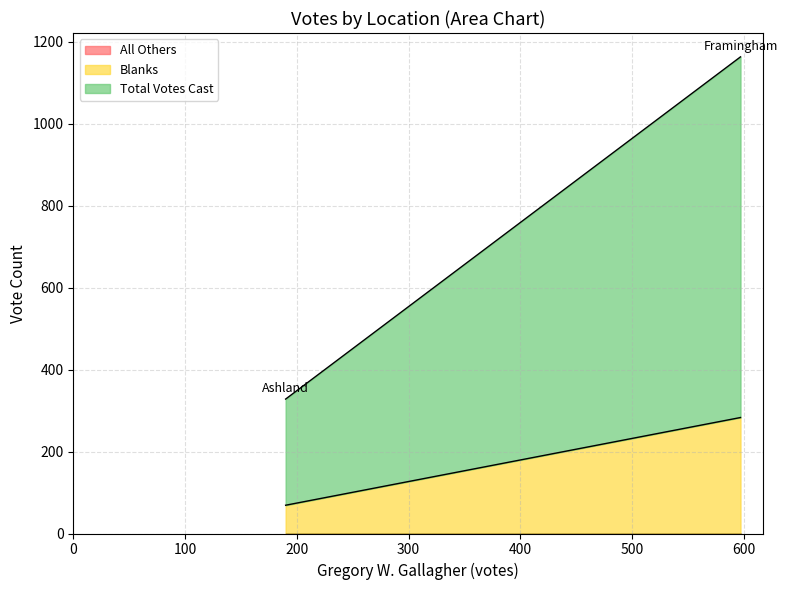

List the series in order of their overall mean, lowest first.

All Others, Blanks, Total Votes Cast